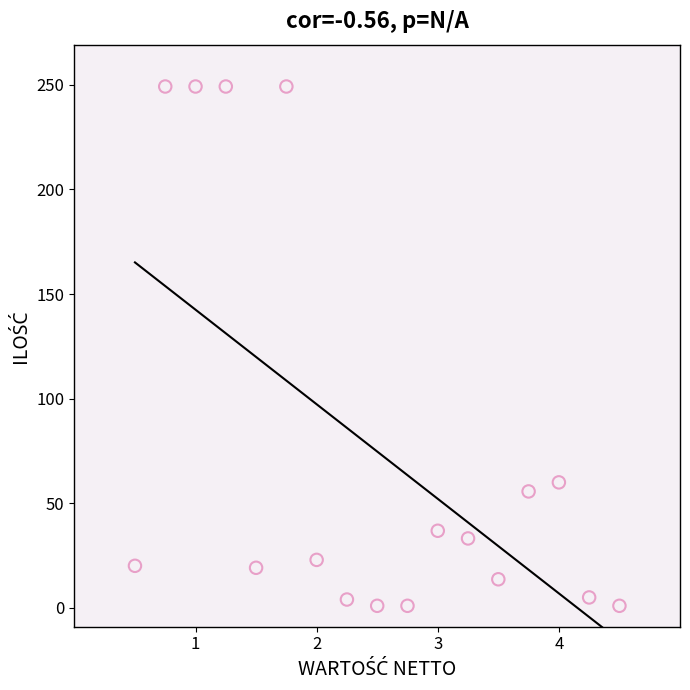

What is the range of X values (max minus min)?

4.0